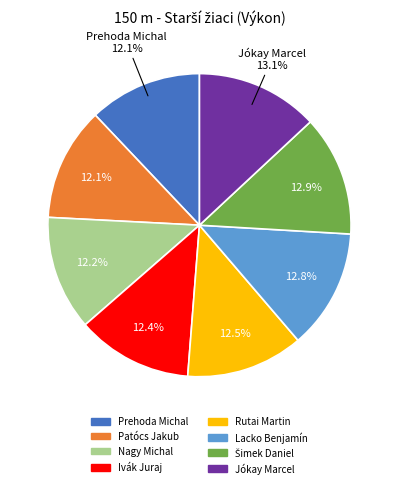

Does Jókay Marcel represent more than half of the total?

No